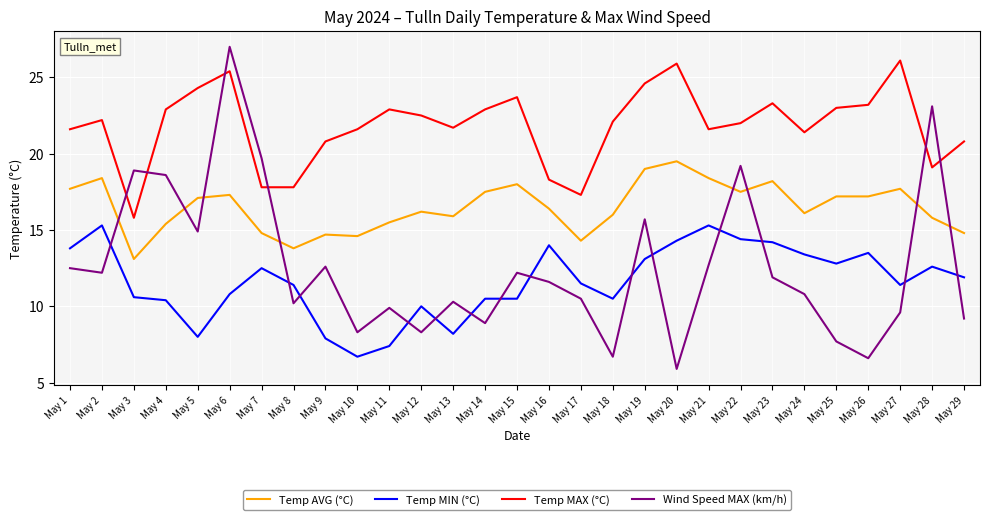

At which label does Wind Speed MAX (km/h) reach its minimum?

May 20